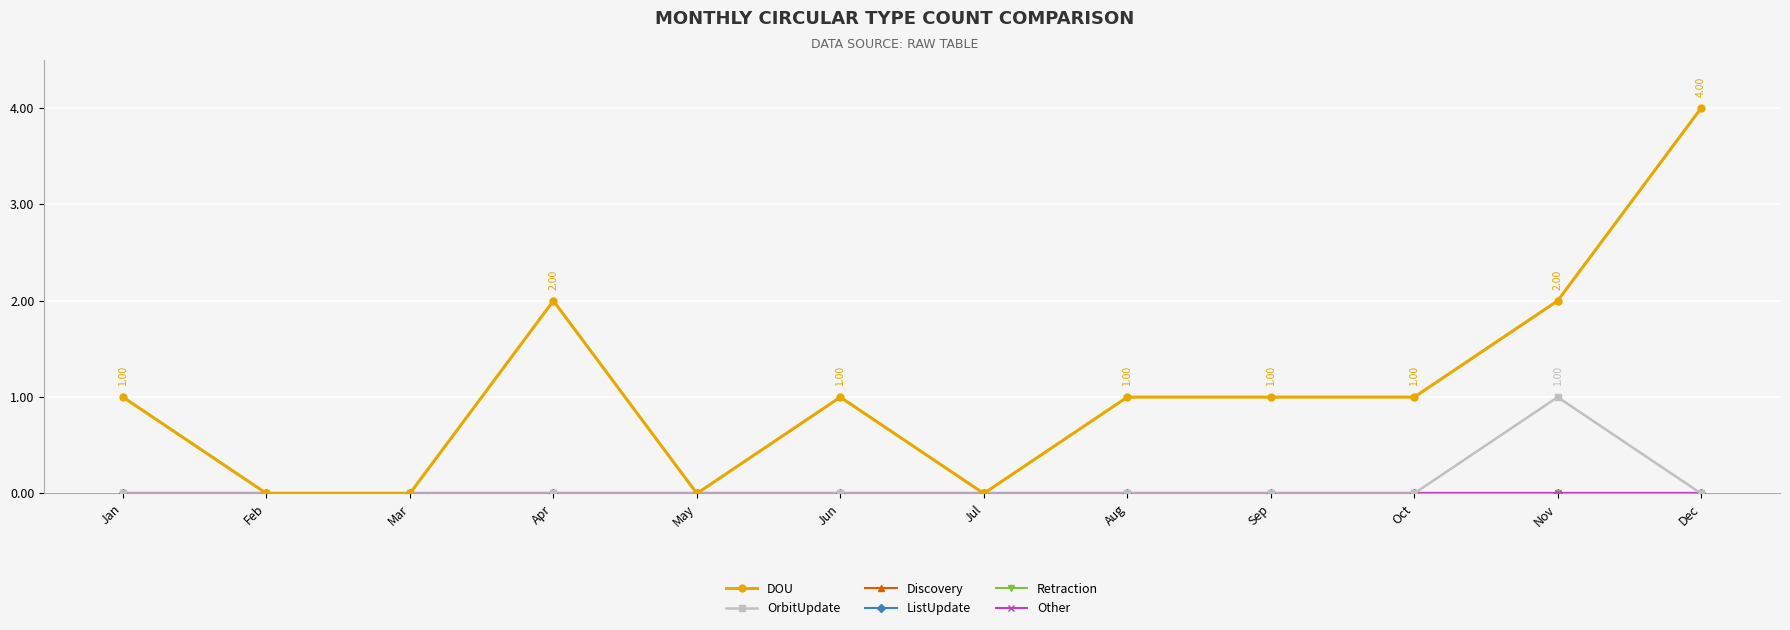

At which category does the chart reach its peak across all series?

Dec